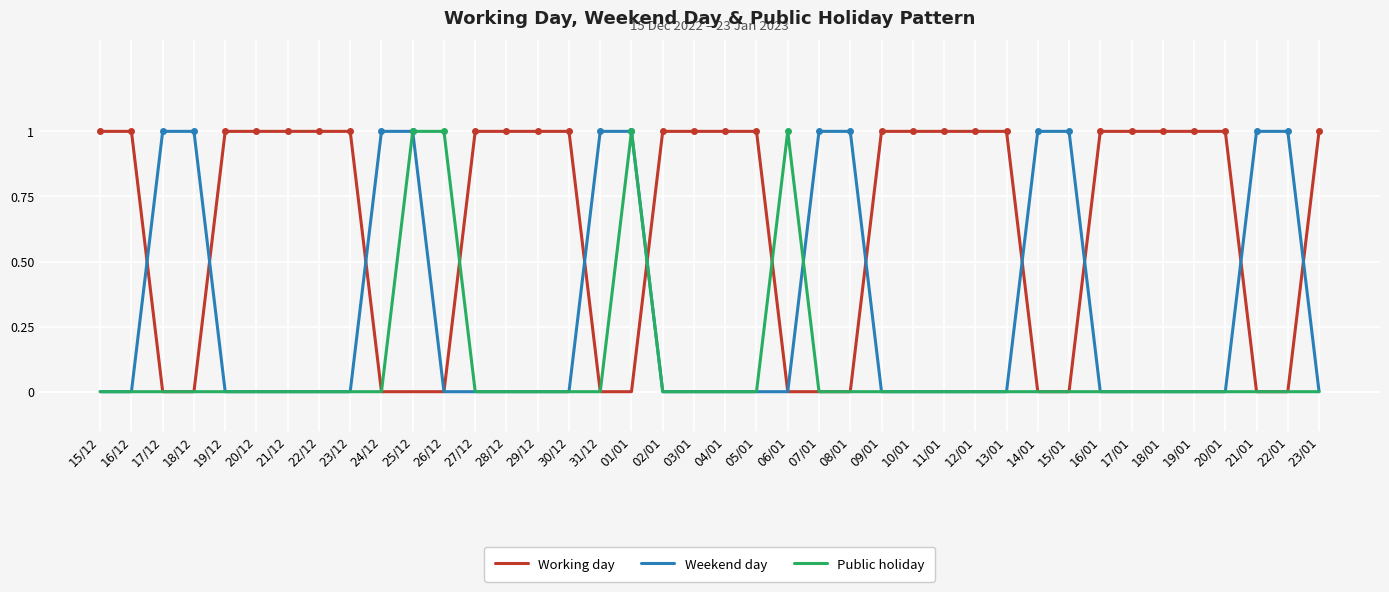

Rank the series by their average value, from lowest to highest.

Public holiday, Weekend day, Working day